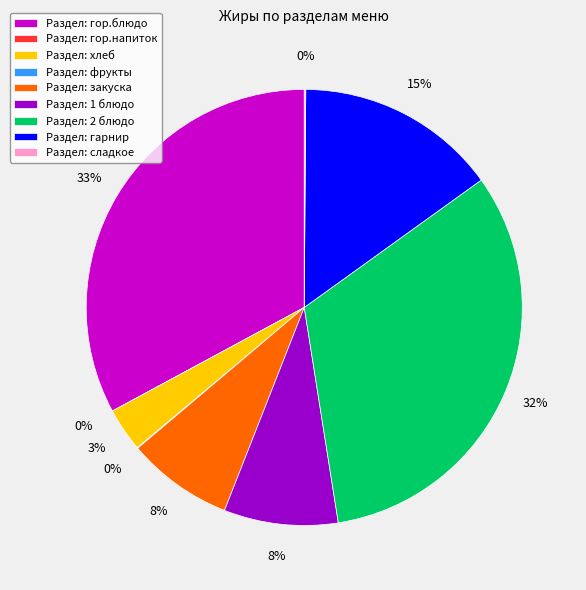

How many slices are in this pie chart?

9